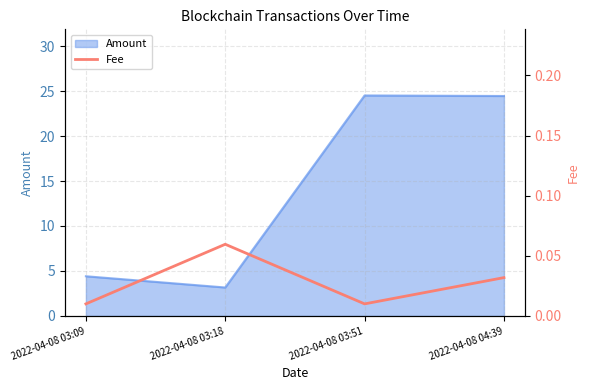

At which category does Amount reach its first local peak?

2022-04-08 03:51